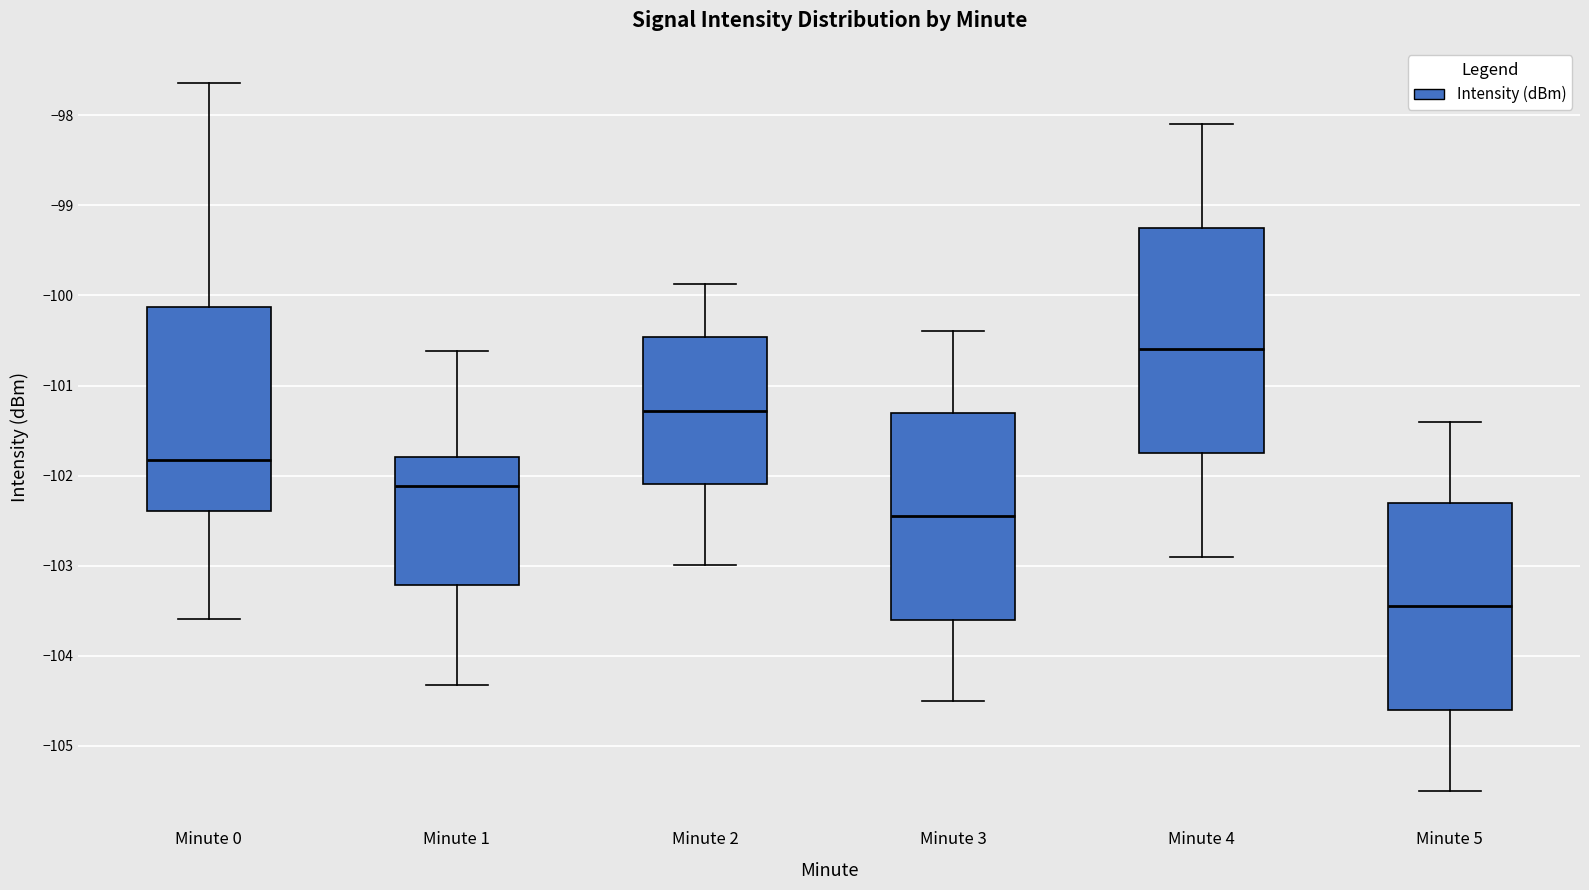

Which box's median line is the highest?

Minute 4